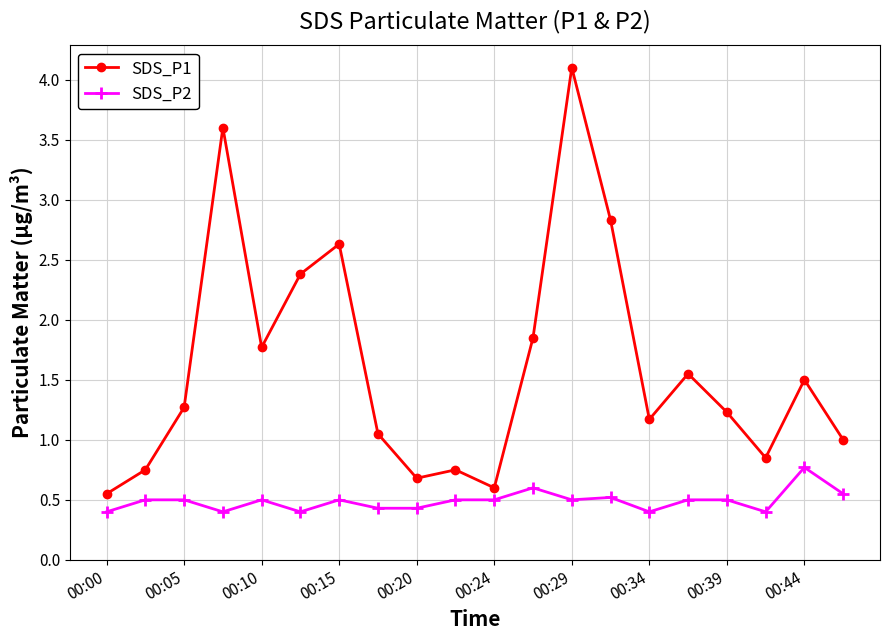

True or false: SDS_P1 and SDS_P2 intersect in this chart.

False